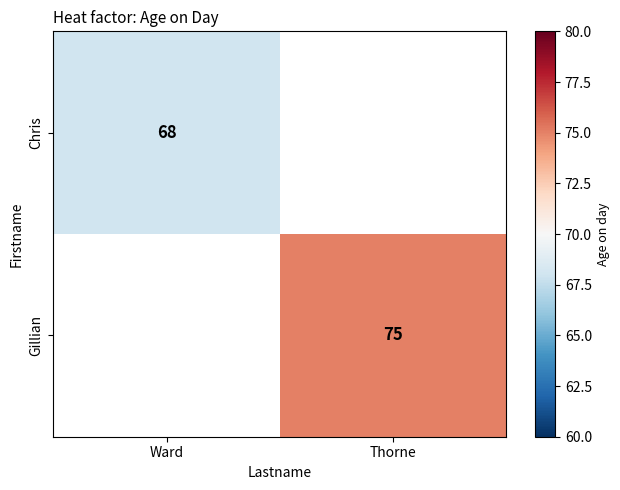

True or false: Chris has a value of 17.8 at Ward.

False